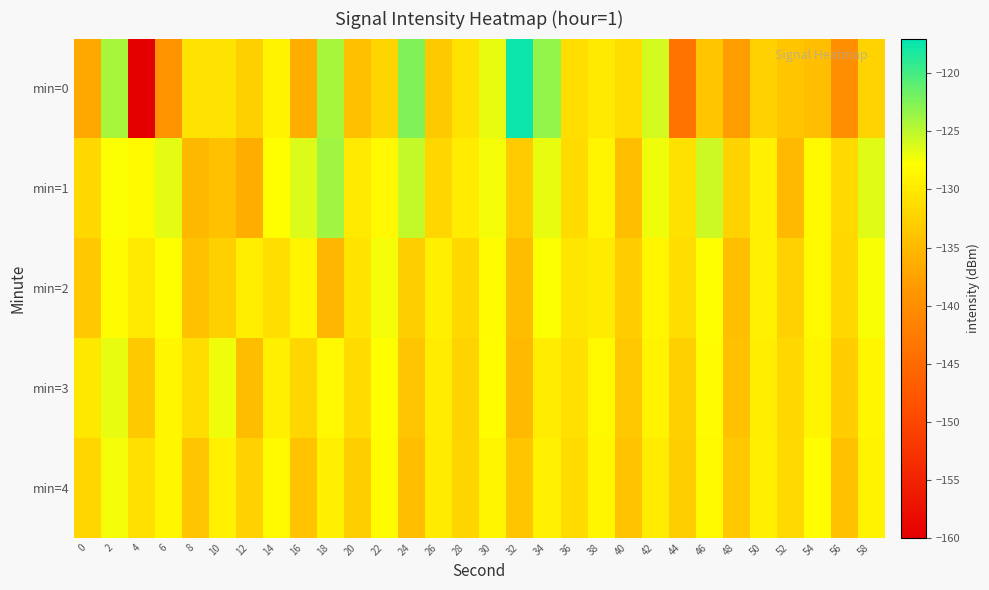

Which series changed the most between 10 and 58?

min=1